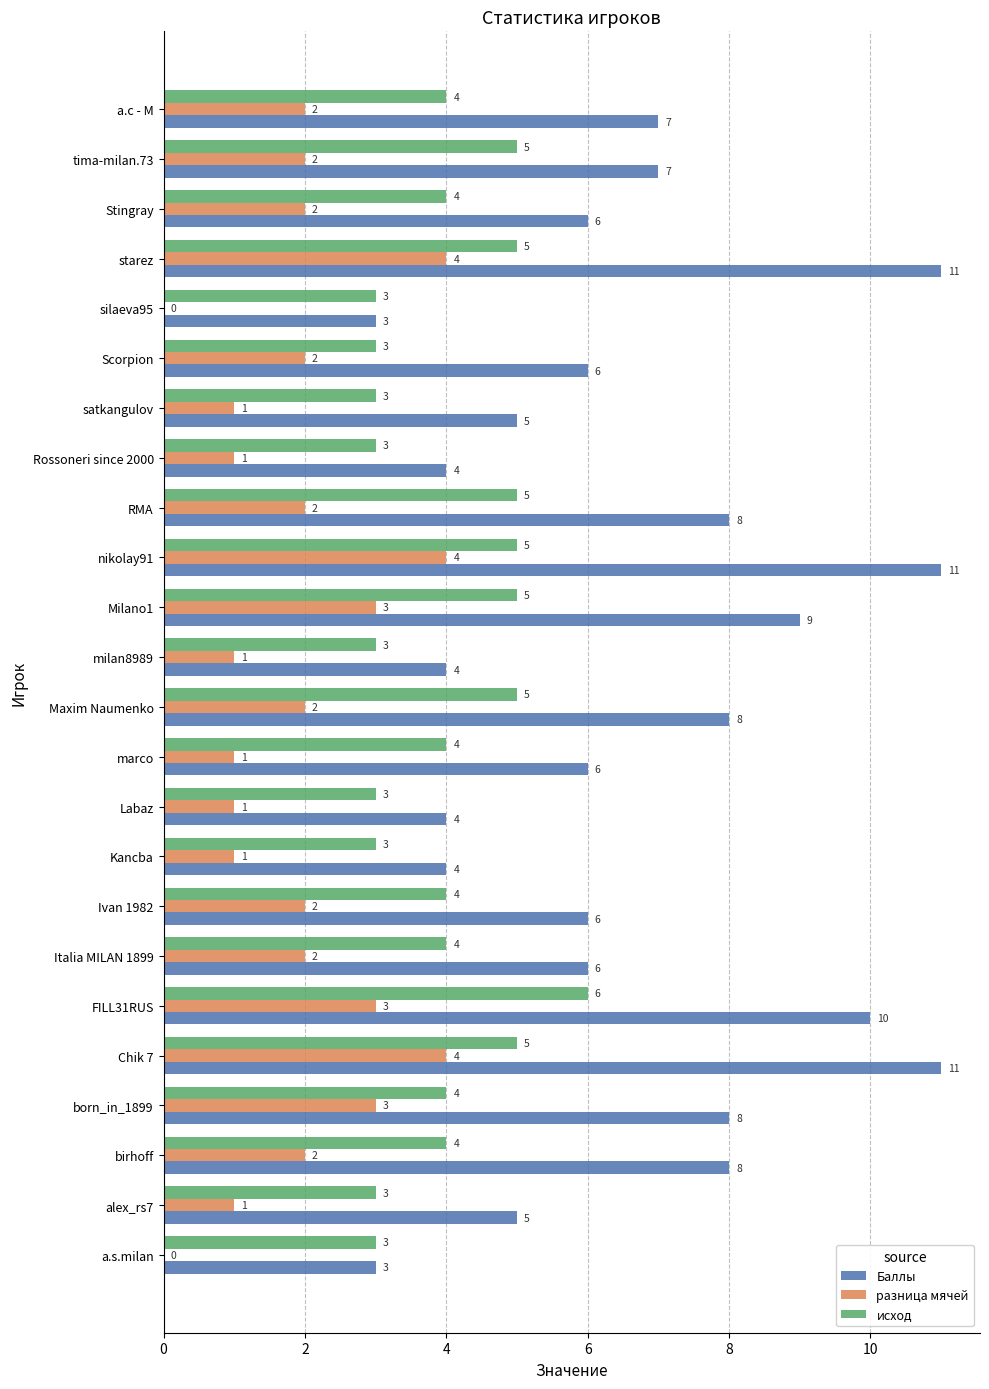

What is the sum of the исход values at а.с - М and marco?

8